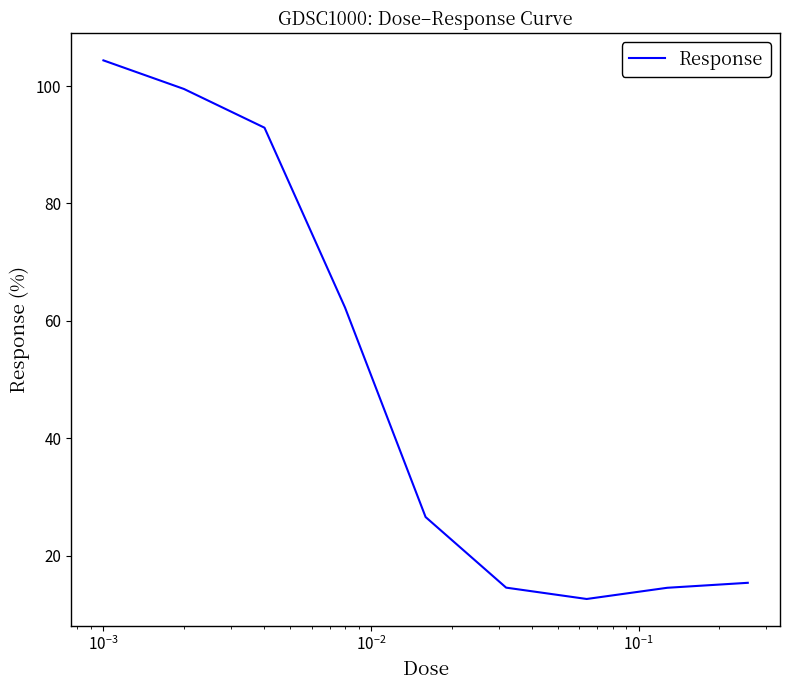

What is the difference between the maximum and minimum values?

91.8